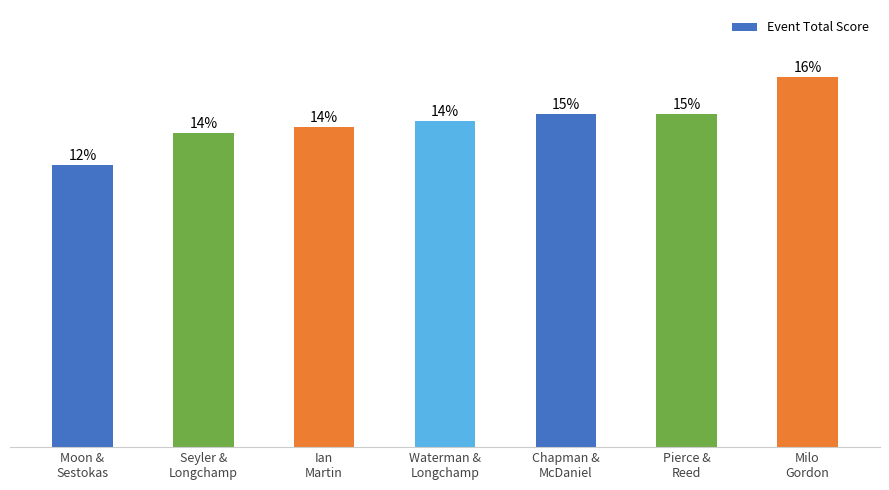

Are the bars horizontal?

No